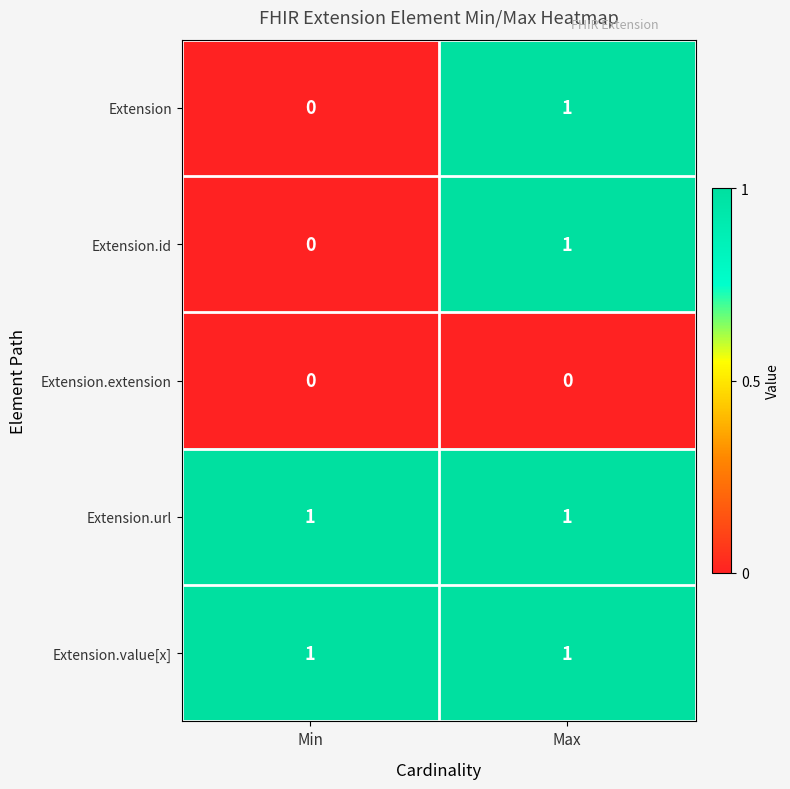

At which category is the sum across all series the highest?

Max